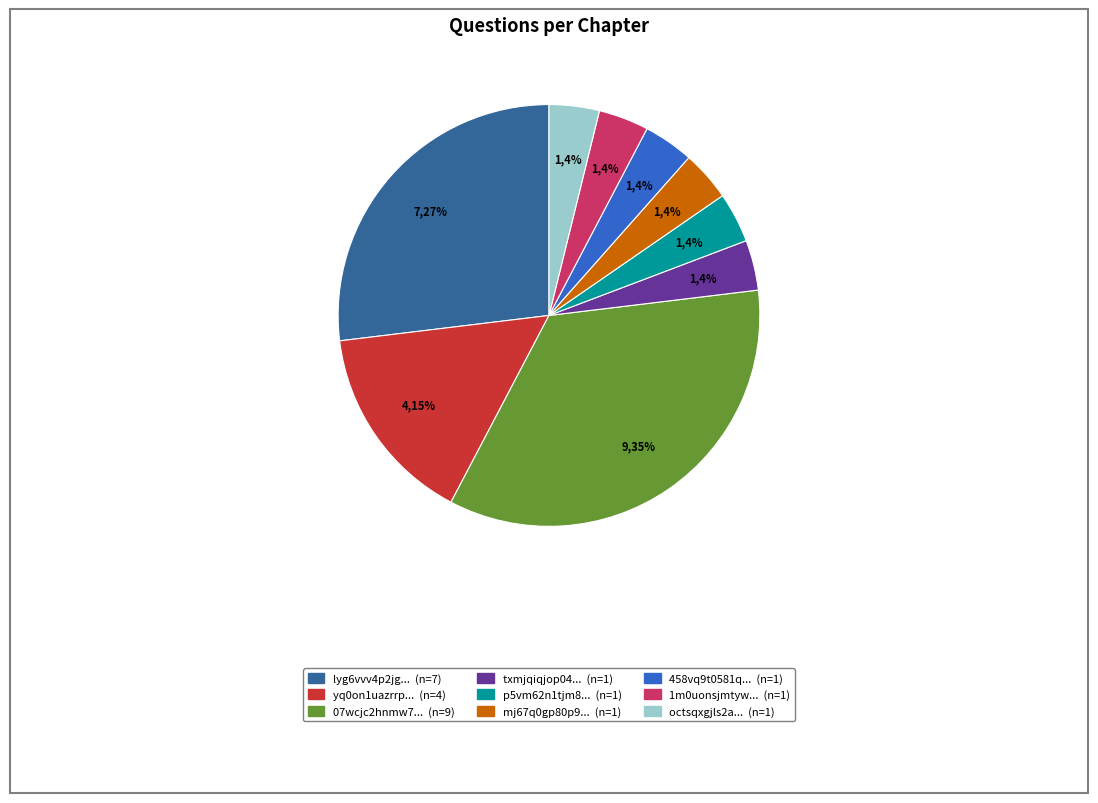

Is there a majority slice in this chart?

No